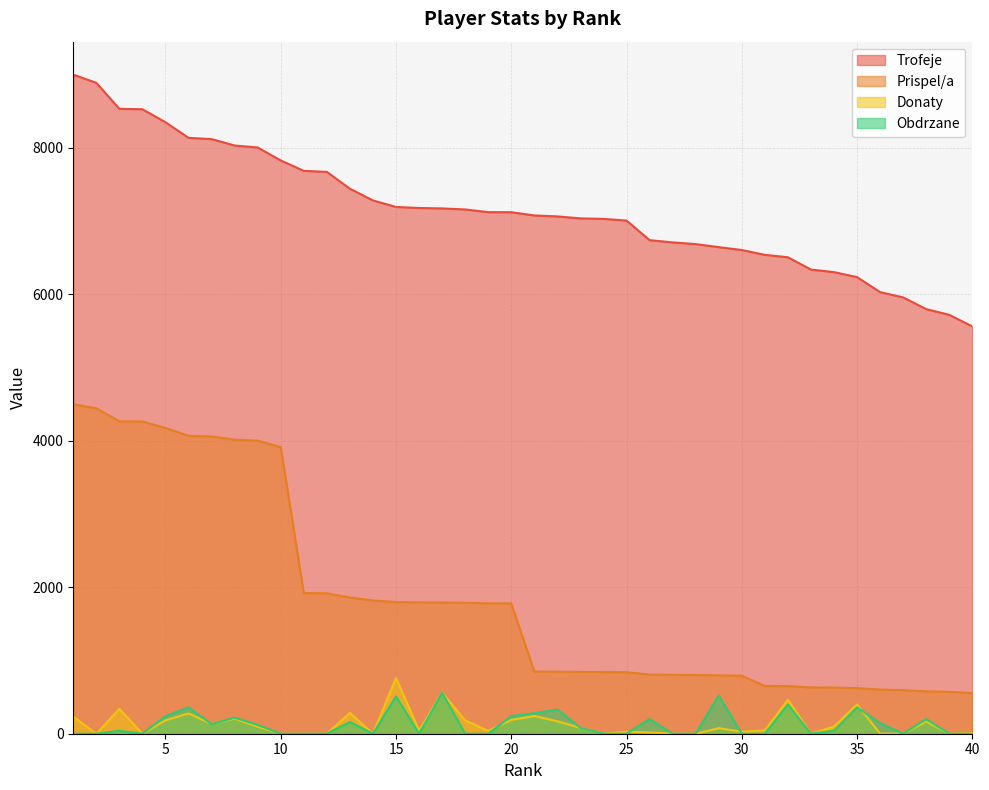

The value of Trofeje at 15 is 7193. True or false?

True